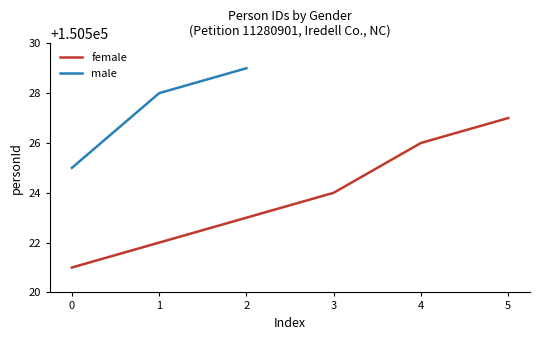

What is the highest value of the female series?

150527